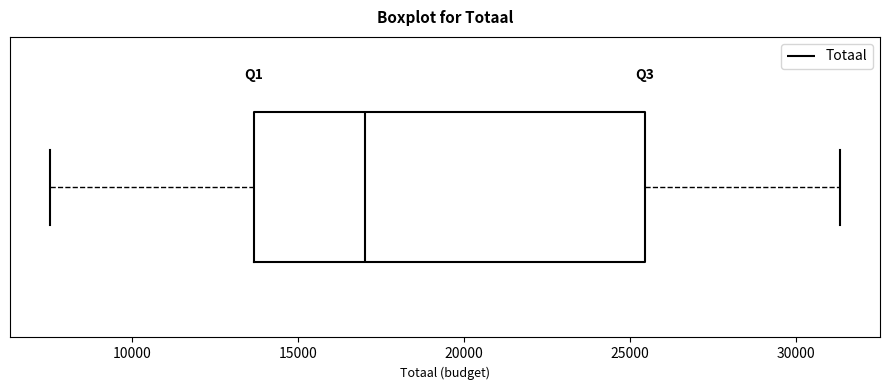

Where does the left whisker of the box end on the x-axis? The values are not printed on the chart, so give them approximately, as read against the axis.

7500